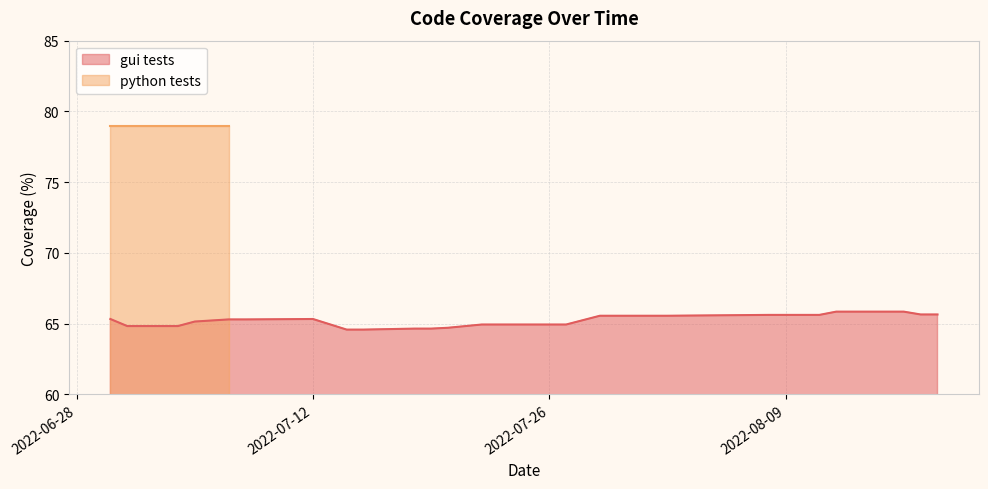

What is the maximum value for gui tests?

65.8